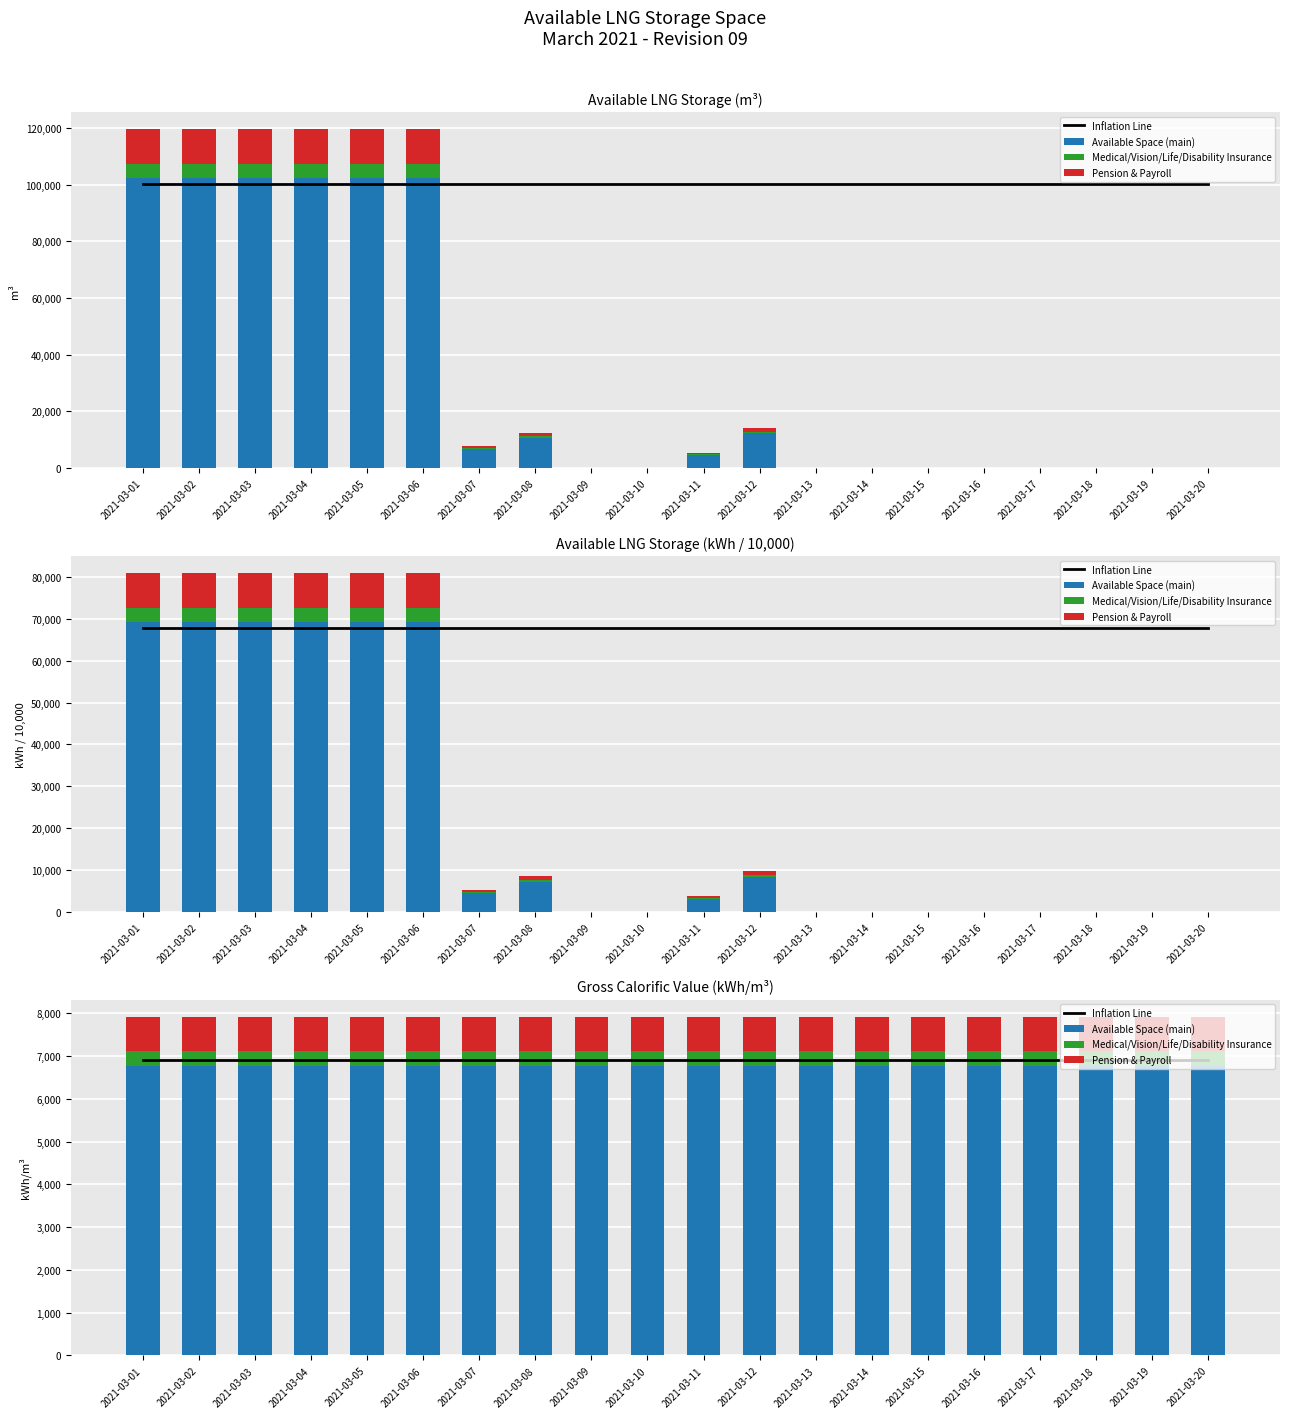

Rank the series by their maximum value, from lowest to highest.

Medical/Vision/Life/Disability Insurance, Pension & Payroll, Available Space (main), Inflation Line